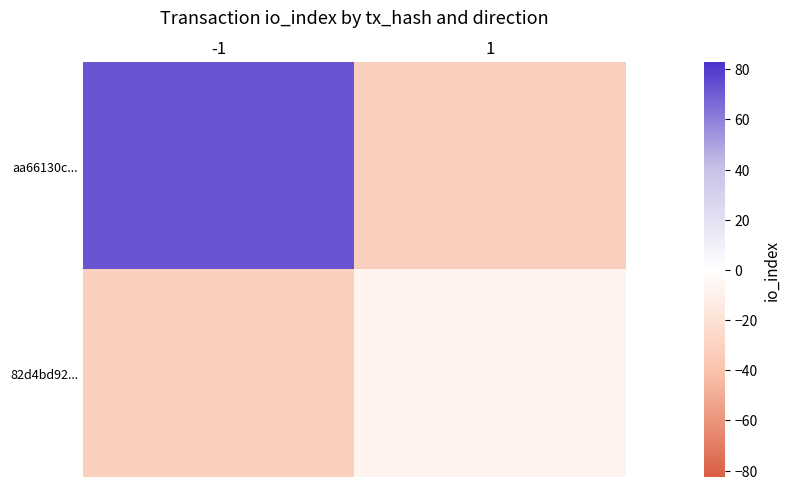

Between 1 and -1, which is larger?

-1